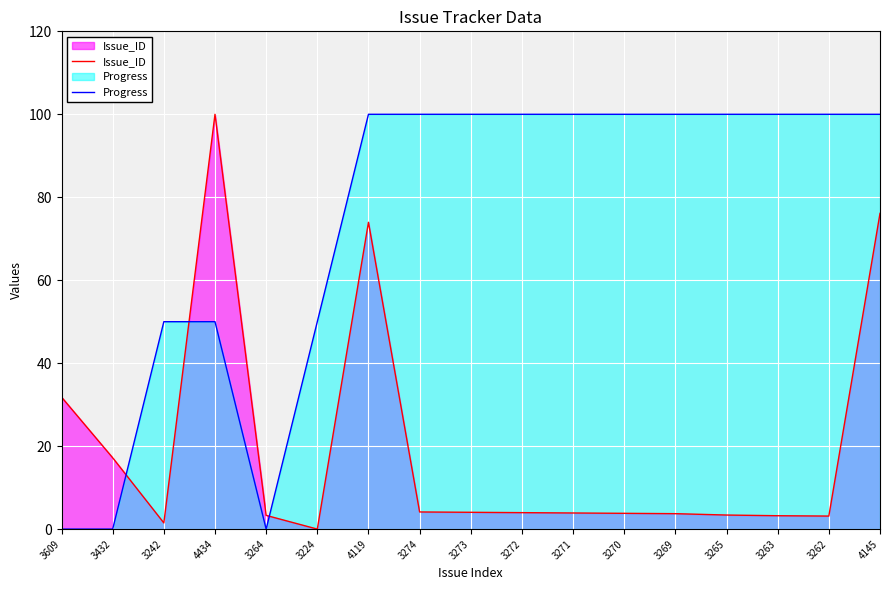

Is it true that Issue_ID equals 4.8 at 3269?

False